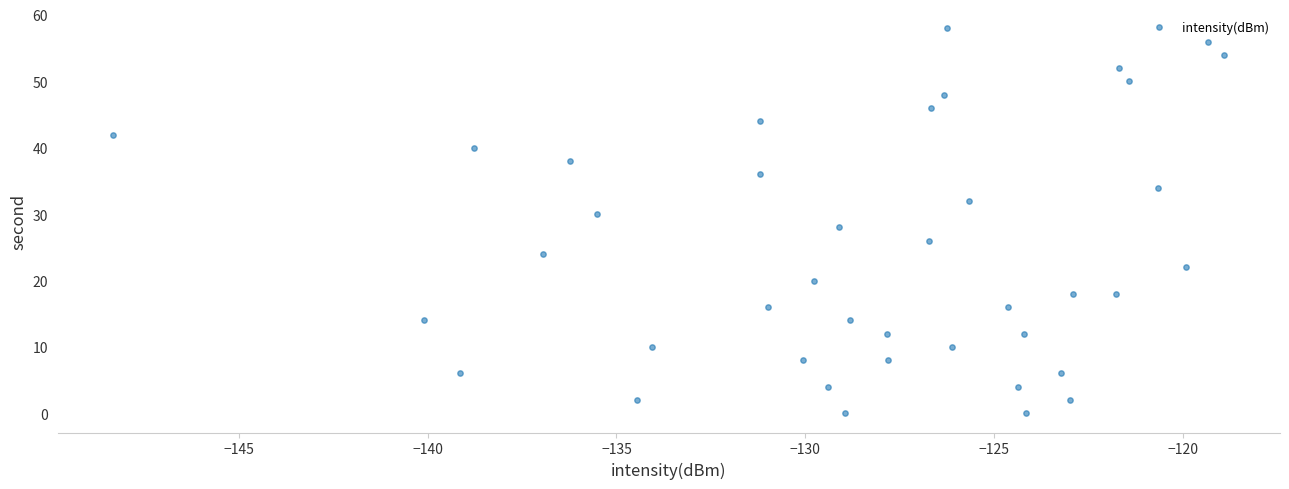

What is the range of Y values (max minus min)?

58